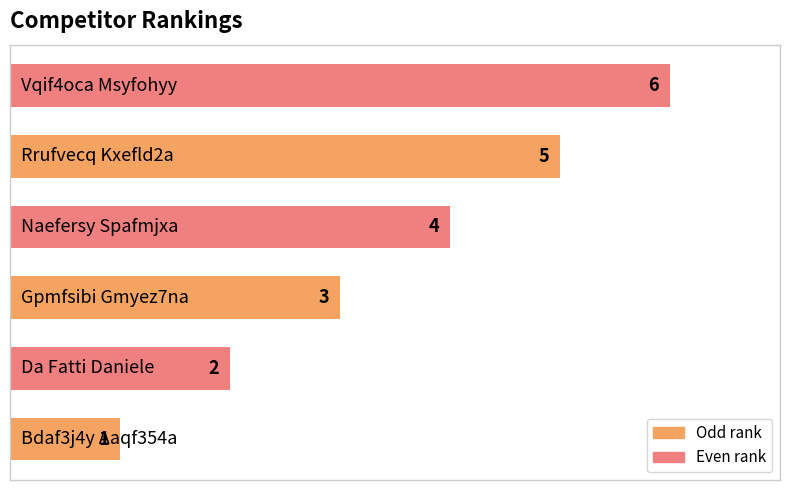

How many bars are there in total?

6